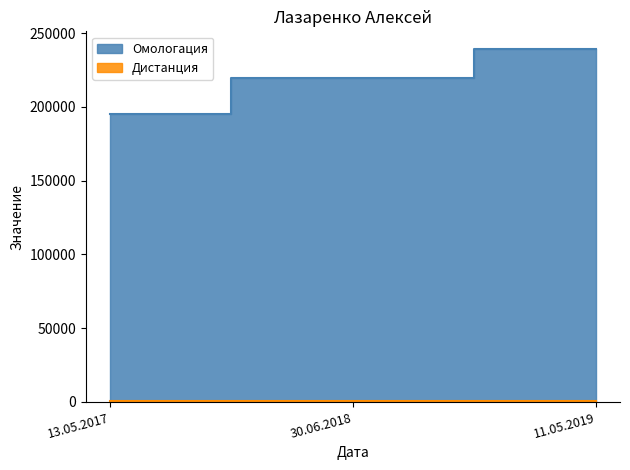

How many values are between 195366 and 239243?

3